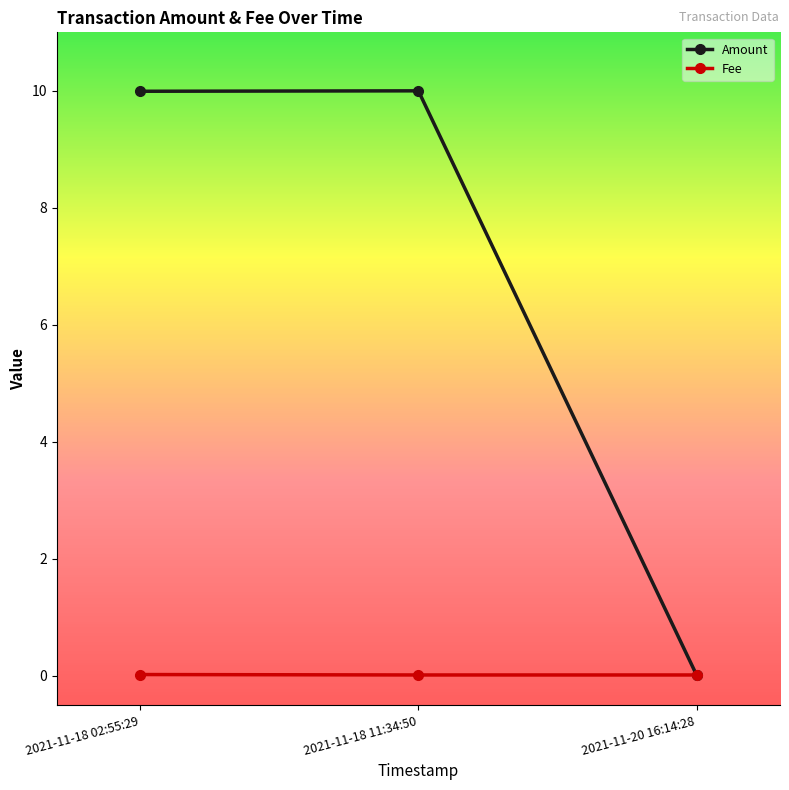

What is the value of the Amount point at the 2nd from the left?

10.0